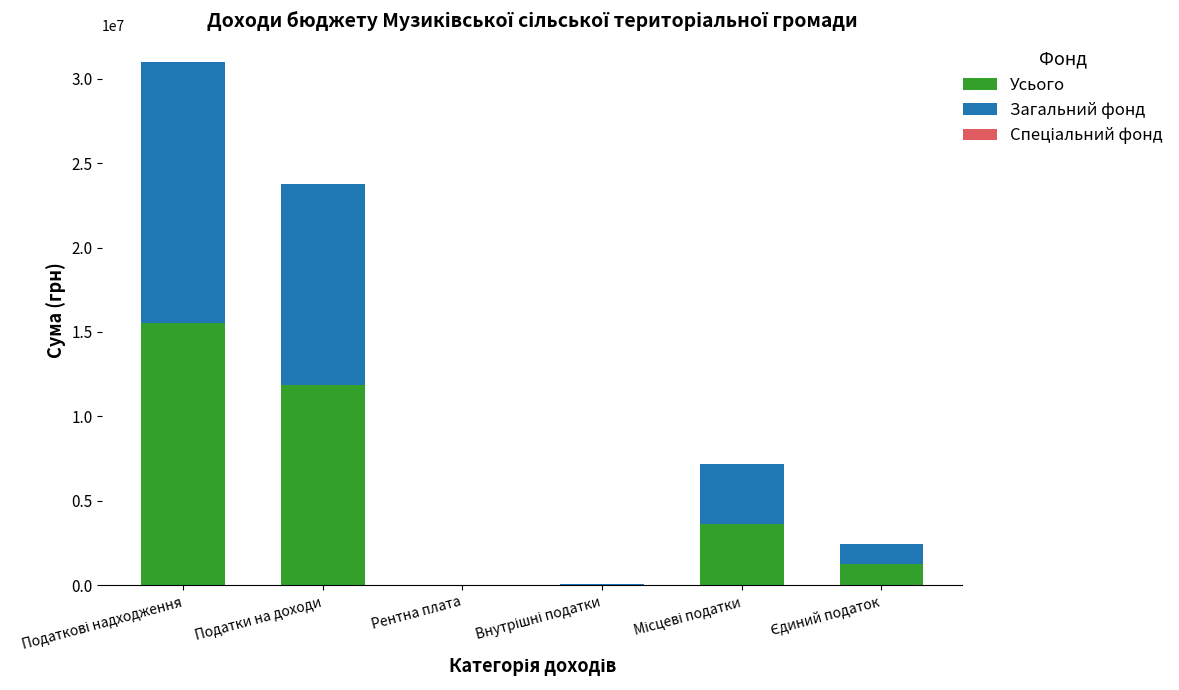

What is the total value across all series at Податки на доходи?

23762448